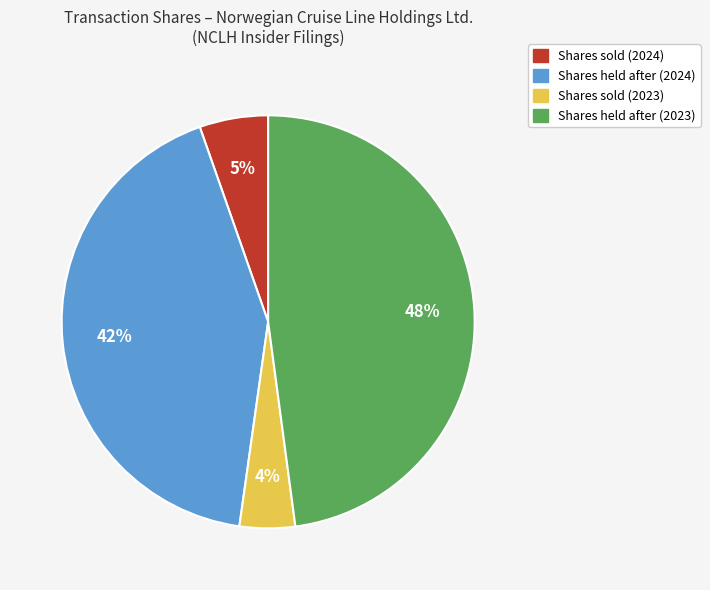

Is there any slice that represents more than half of the pie?

No